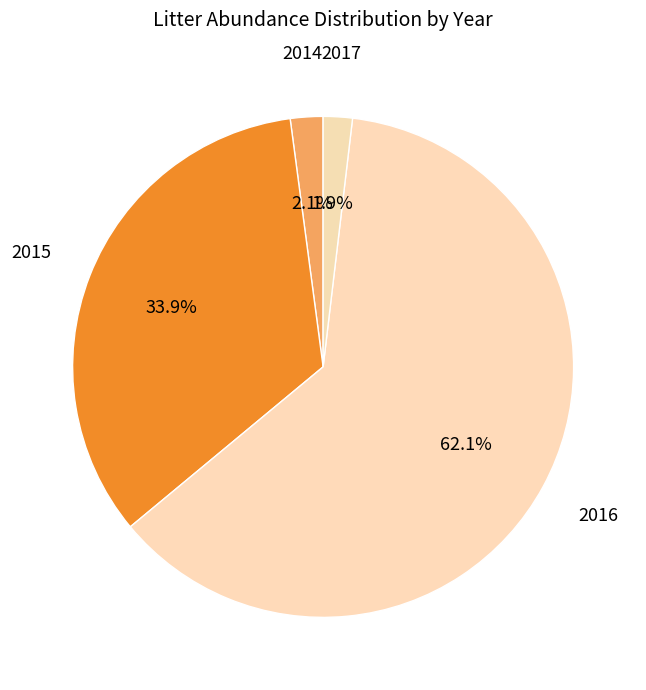

How many segments does this pie chart have?

4